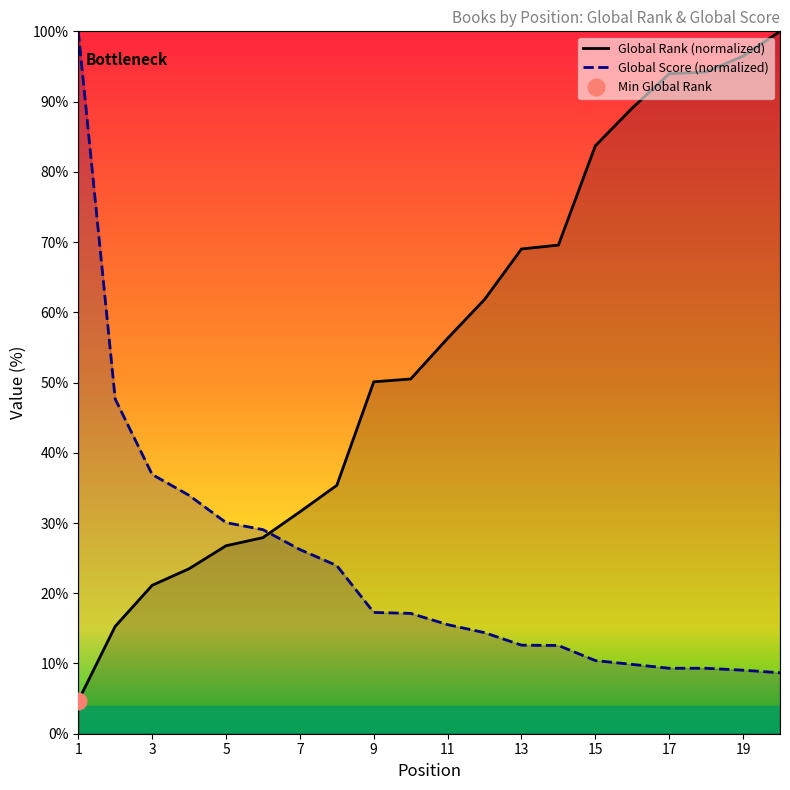

True or false: Global Rank (normalized) and Global Score (normalized) cross at least once.

True